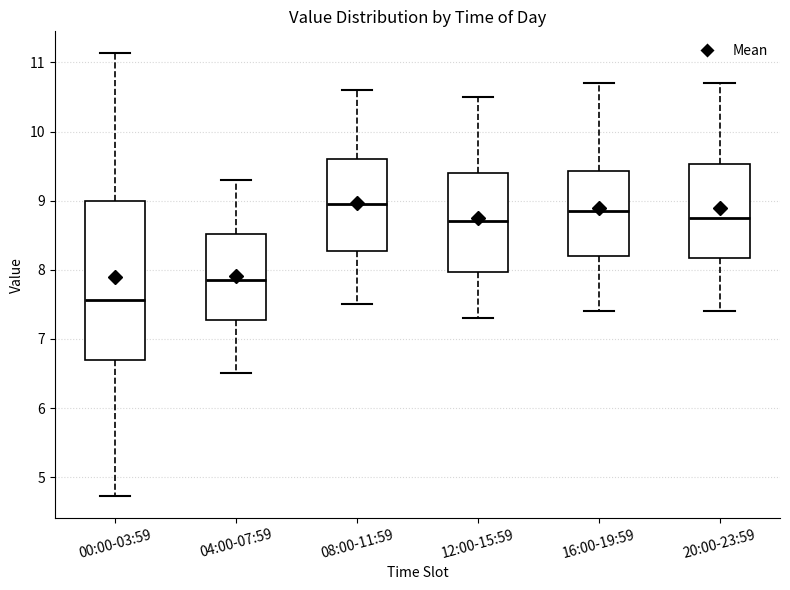

Comparing the boxes themselves (not the whiskers), which one is the tallest?

00:00-03:59